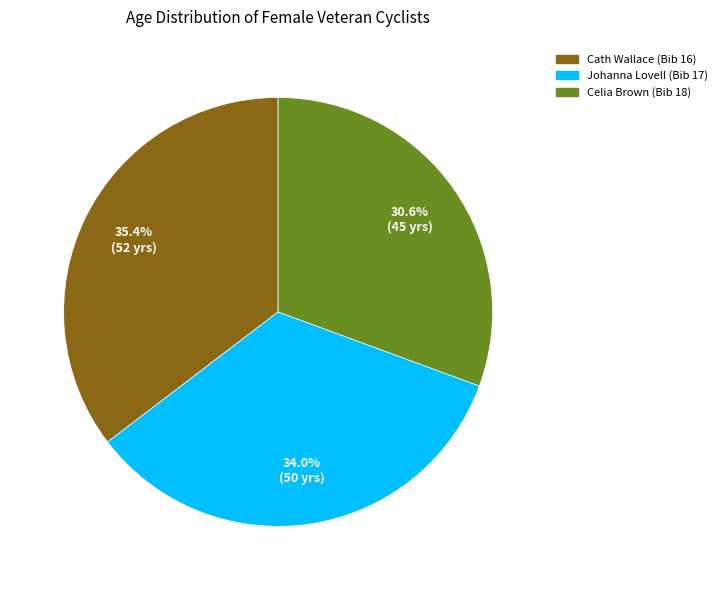

Count the number of slices in the pie.

3